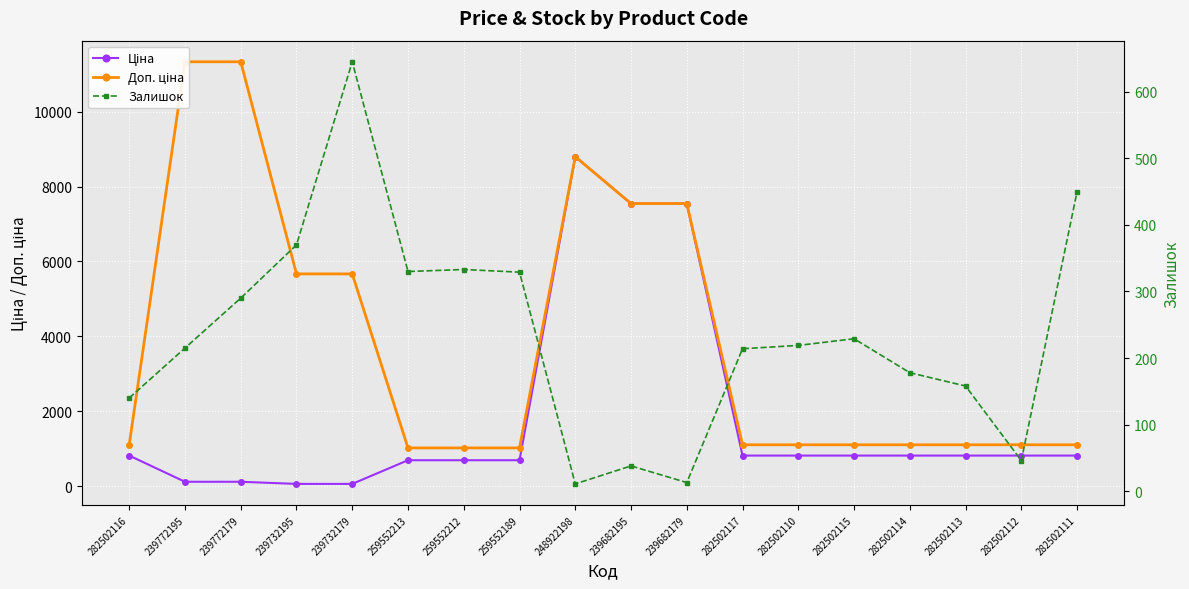

Which series changed the most between 282502116 and 259552213?

Залишок